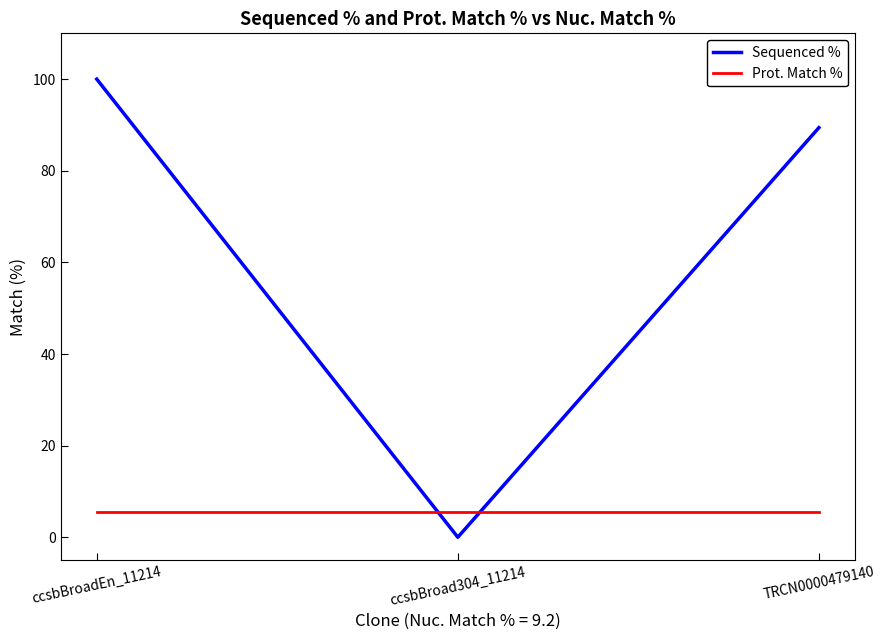

Is the value of Prot. Match % at ccsbBroadEn_11214 greater than the value of Sequenced % at ccsbBroadEn_11214?

No